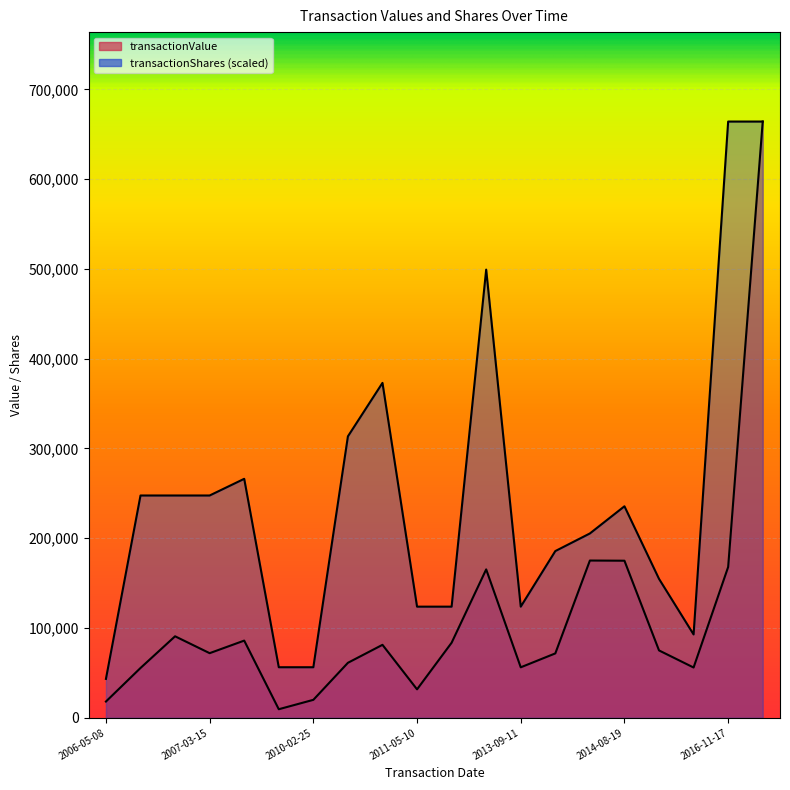

Which series has the widest spread of values?

transactionValue